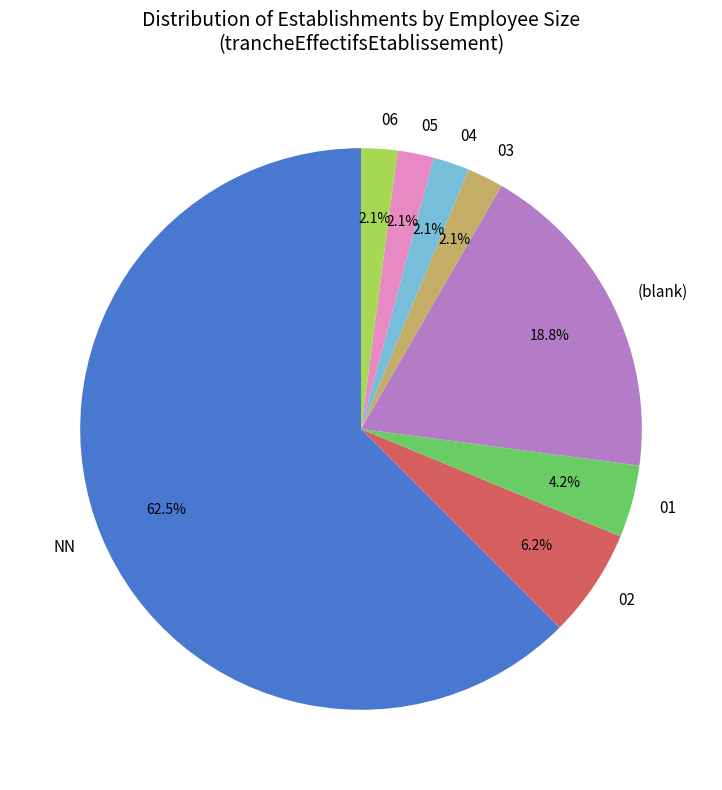

Between (blank) and 01, which is larger?

(blank)